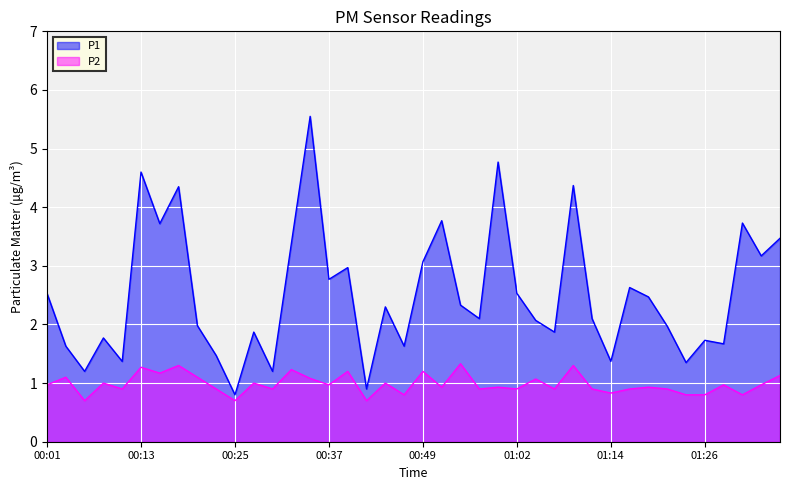

The value of P1 at 00:33 is 4.5. True or false?

False